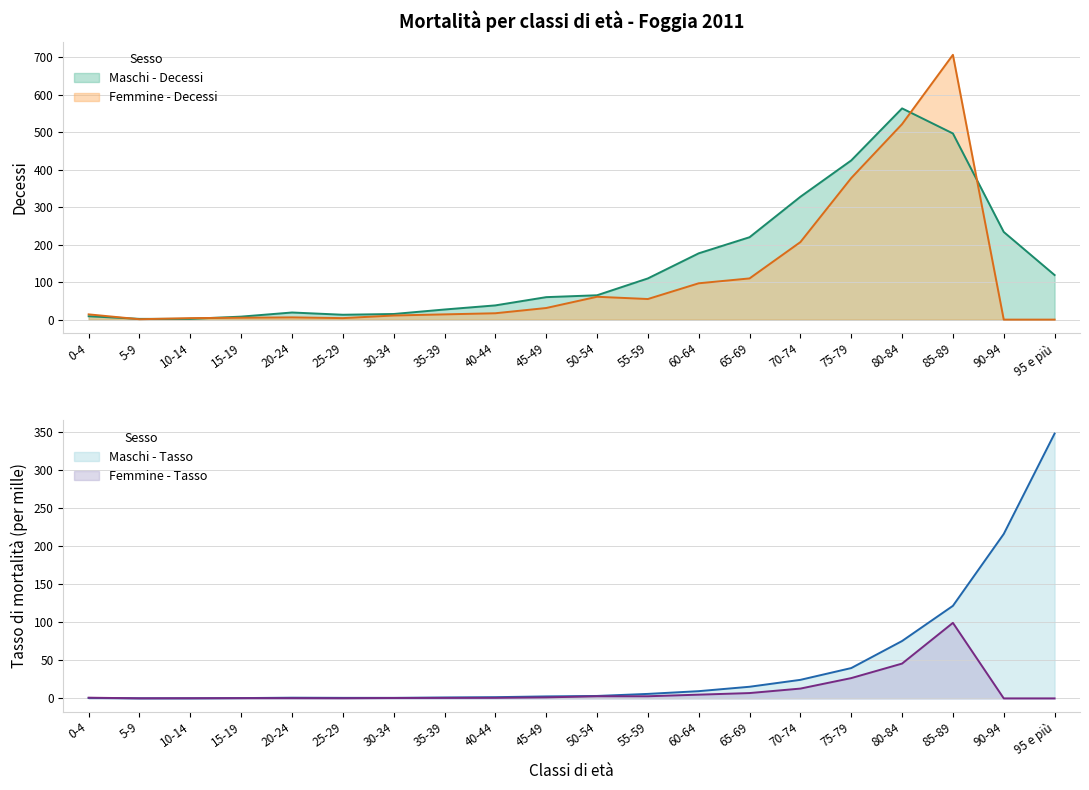

Reading left to right, what are all the values shown in this chart?

Maschi - Decessi: 9.0	2.0	2.0	8.0	19.0	13.0	15.0	27.0	38.0	60.0	65.0	110.0	177.0	220.0	328.0	425.0	564.0	497.0	234.0	119.0
Femmine - Decessi: 14.0	1.0	4.0	5.0	6.0	4.0	11.0	14.0	17.0	31.0	61.0	55.0	97.0	110.0	207.0	378.0	522.0	707.0	0.0	0.0
Maschi - Tasso: 0.6	0.1	0.1	0.4	0.9	0.7	0.7	1.2	1.6	2.6	3.2	5.9	9.5	15.3	24.4	39.9	75.5	121.8	216.4	348.5
Femmine - Tasso: 0.9	0.1	0.2	0.3	0.3	0.2	0.5	0.6	0.7	1.3	2.8	2.8	4.9	7.0	12.9	26.7	45.8	99.4	0.0	0.0